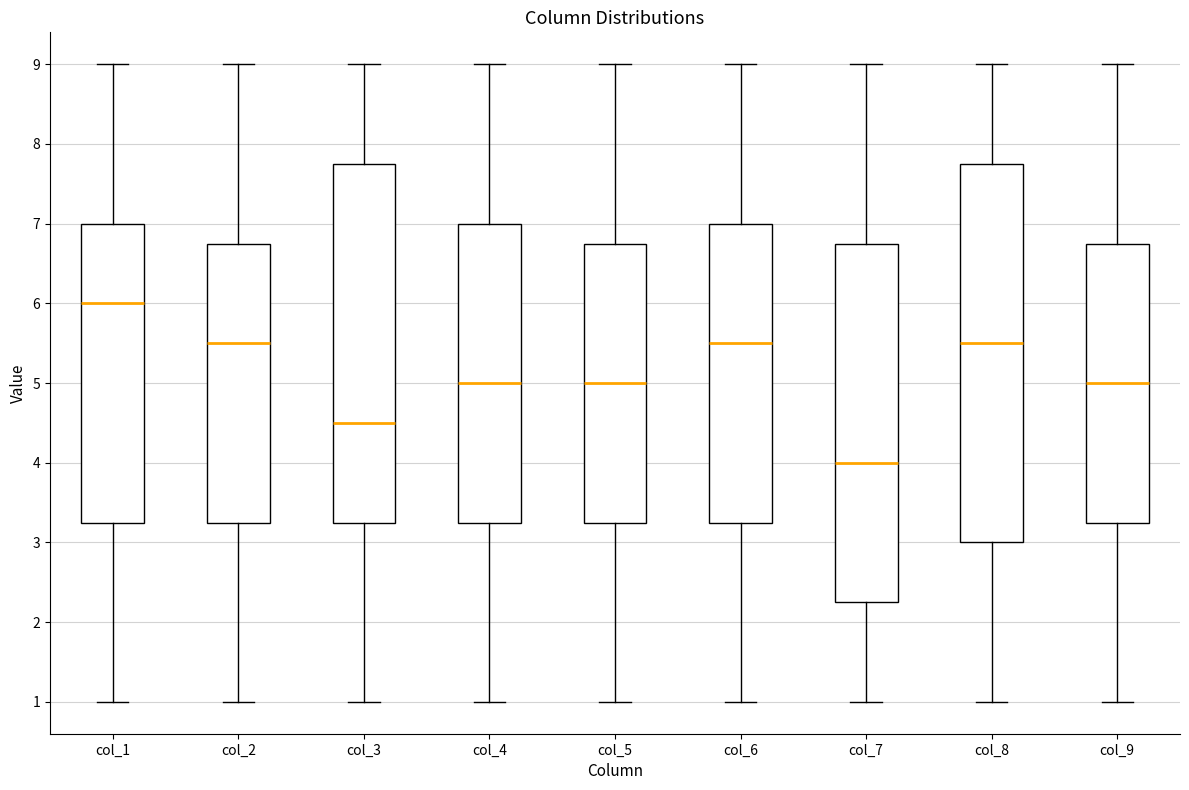

Where does the upper whisker of the box for col_5 end on the y-axis? The values are not printed on the chart, so give them approximately, as read against the axis.

9.0